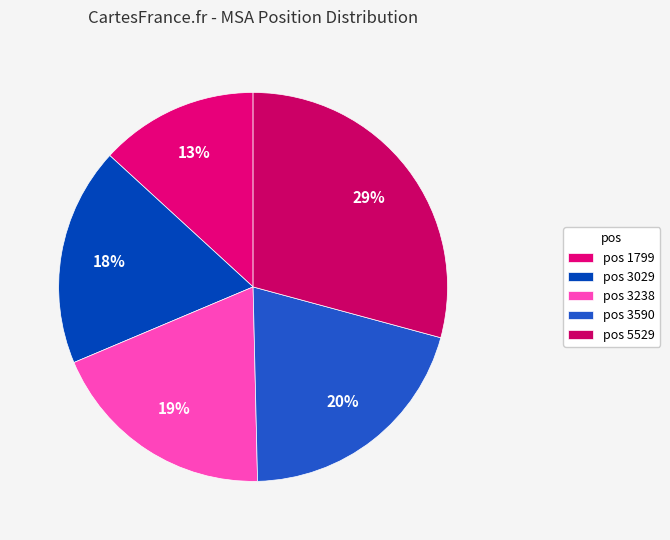

How many segments does this pie chart have?

5